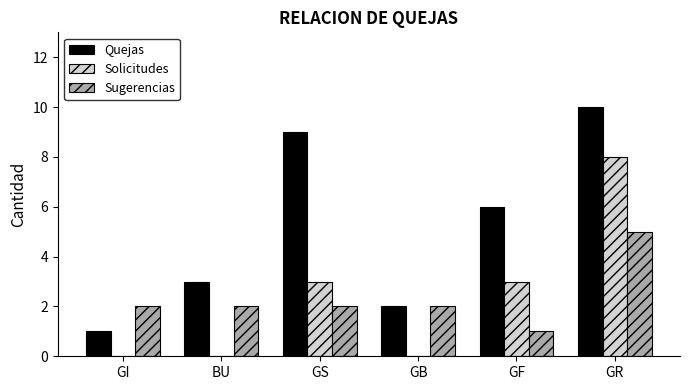

What is the sum of the Solicitudes values at GF and GS?

6